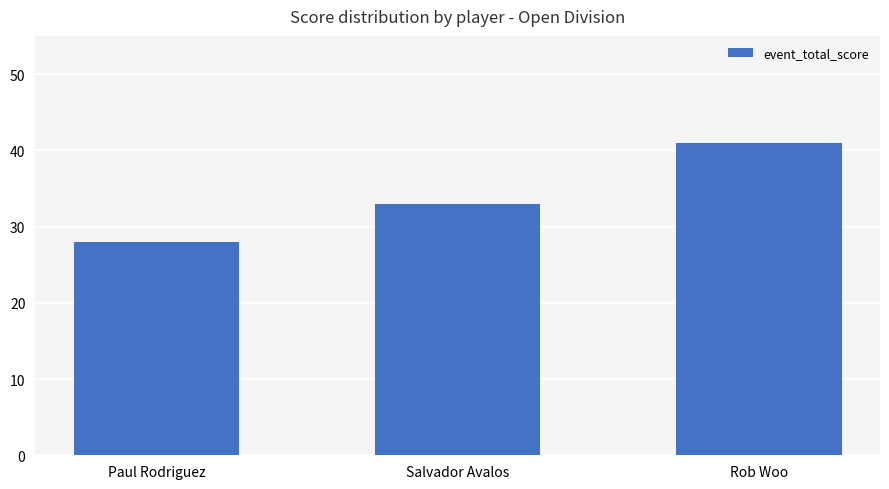

What is the change in value from Paul Rodriguez to Rob Woo?

+13